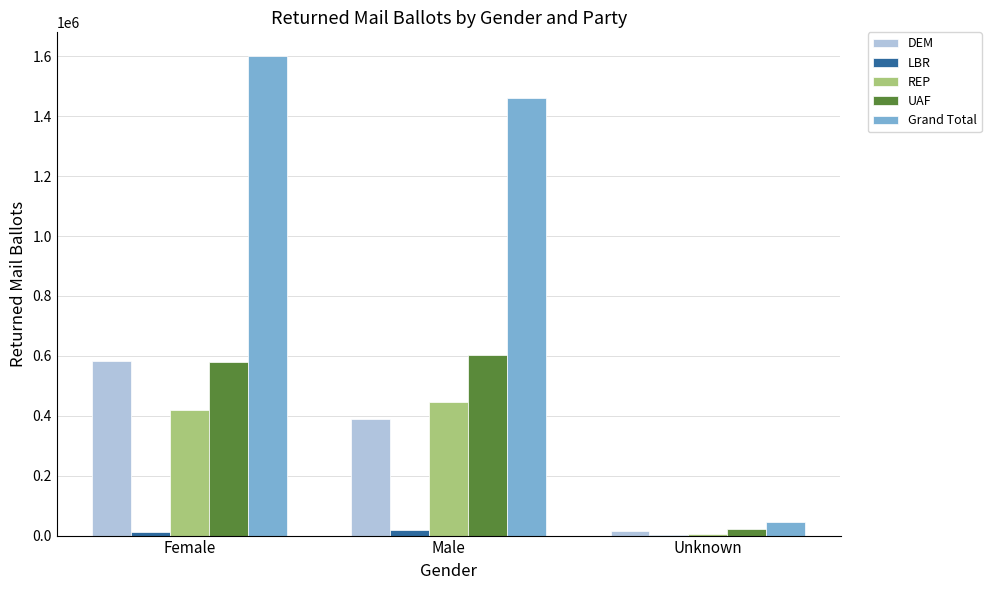

True or false: Grand Total has a value of 45004 at Unknown.

True